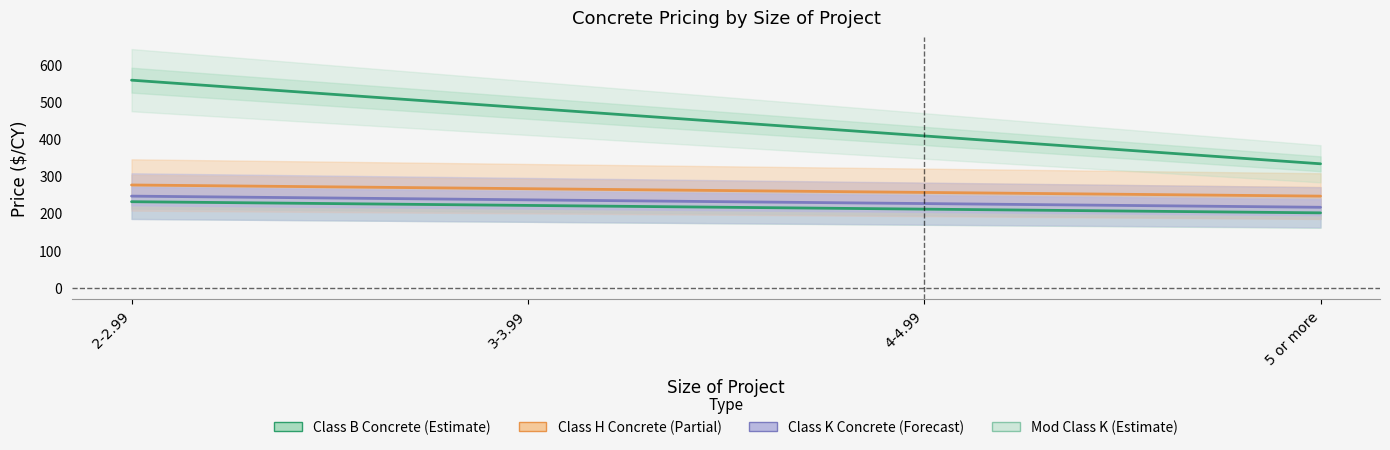

At which label is Mod Class K Concrete closest to 445?

4-4.99